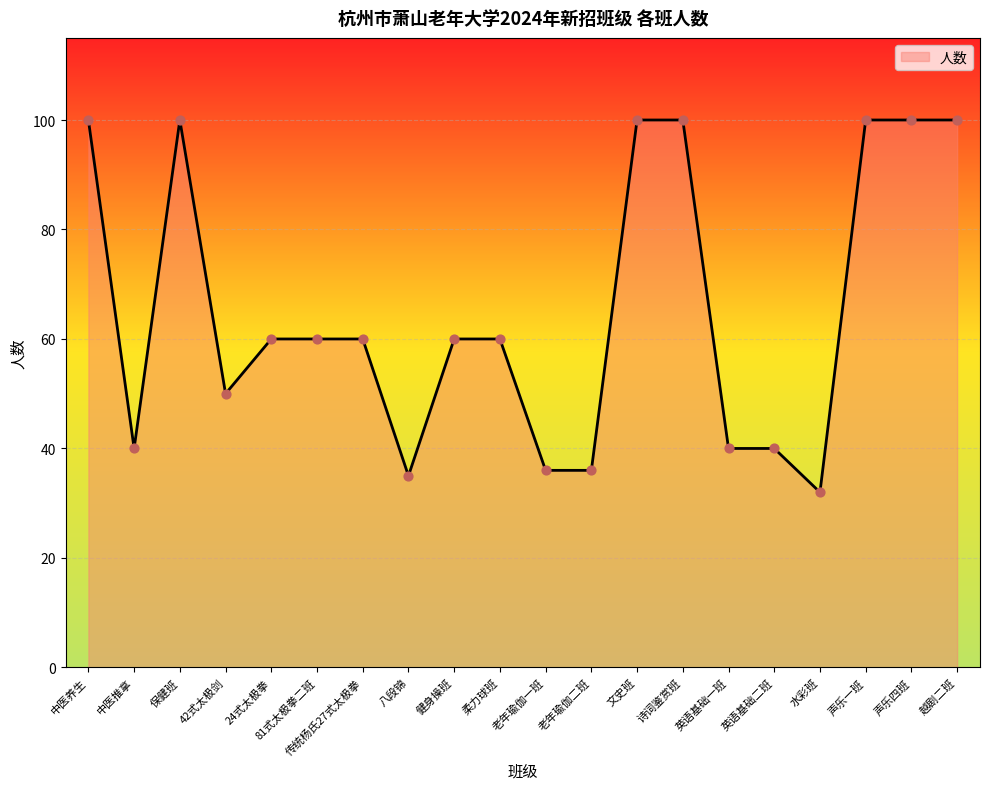

What is the ratio of the value at 保健班 to the value at 水彩班?

3.1